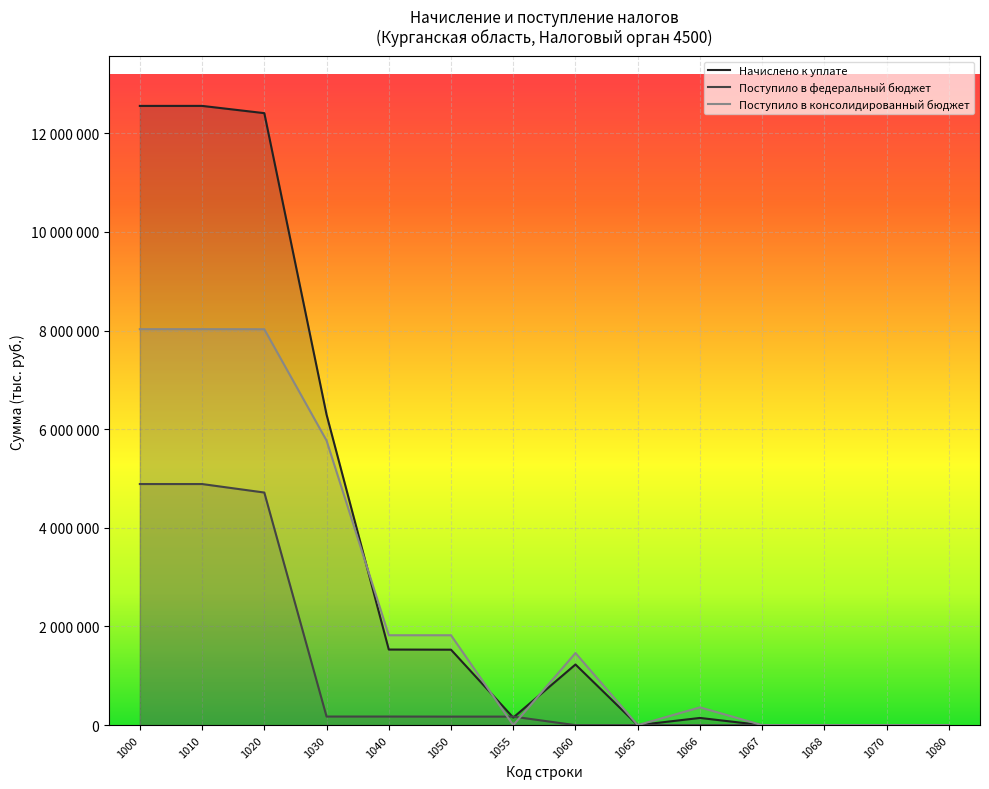

Reading left to right, transcribe all the data shown in this chart.

Начислено к уплате: 12552996	12553315	12406221	6295579	1532748	1529847	154004	1229732	0	146111	0	0	0	411
Поступило в федеральный бюджет: 4887791	4887646	4715405	174427	174427	173104	173104	0	0	0	0	0	0	255
Поступило в консолидированный бюджет: 8027057	8027057	8025652	5769442	1822566	1822566	0	1461878	0	360688	0	0	0	0